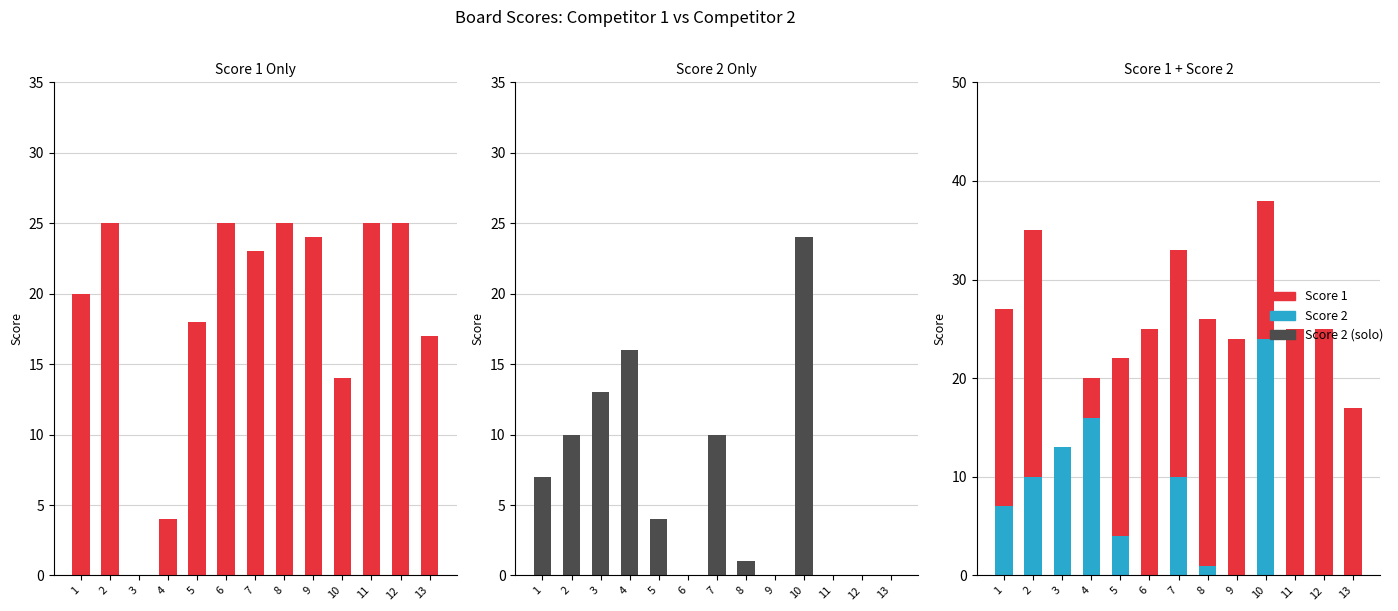

Which series has the largest range (max minus min)?

Score 1